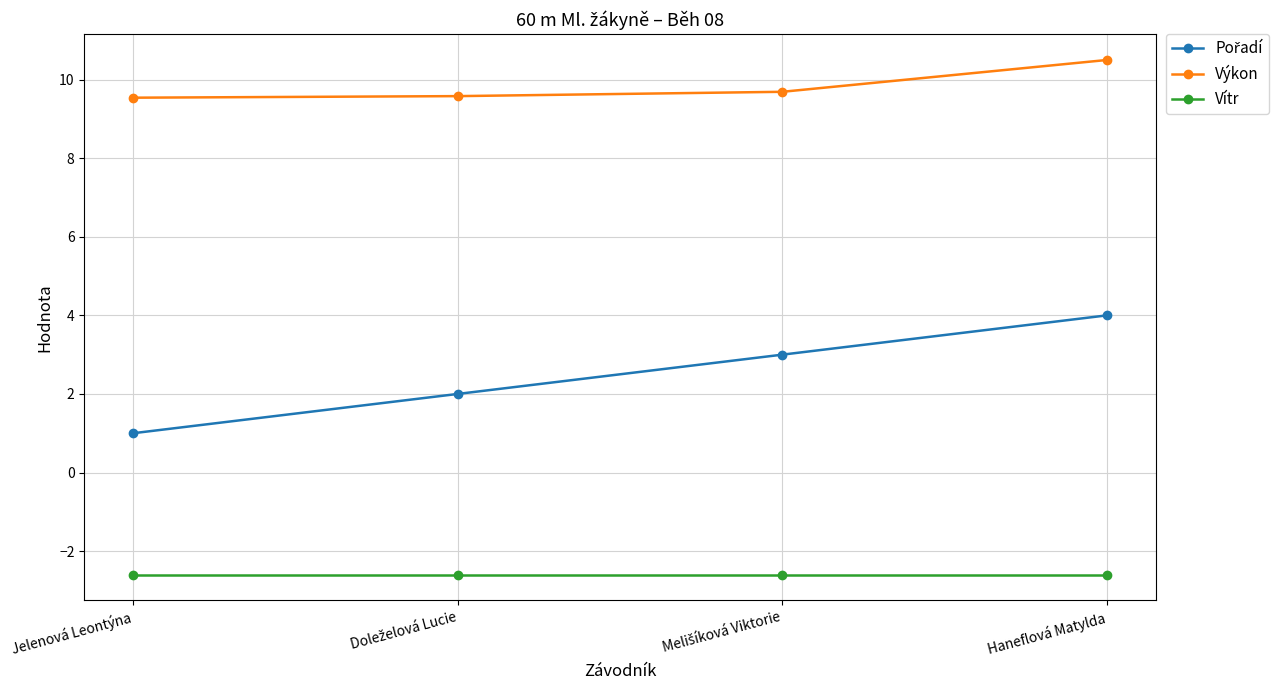

True or false: Vítr and Výkon cross at least once.

False